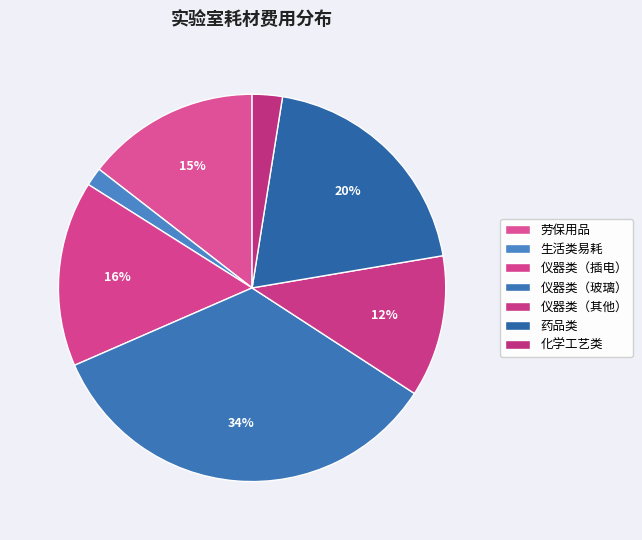

Which slice is the smallest?

生活类易耗